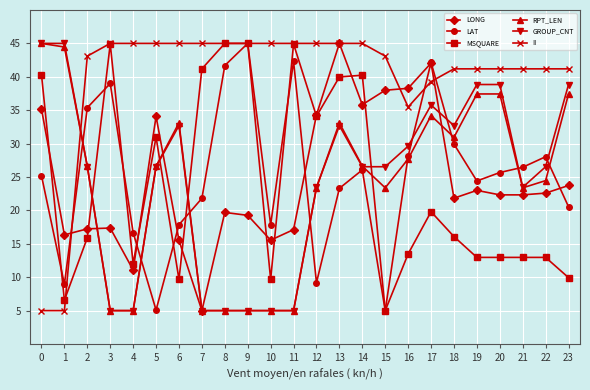

What are all the series names shown in the legend?

LONG, LAT, MSQUARE, RPT_LEN, GROUP_CNT, II